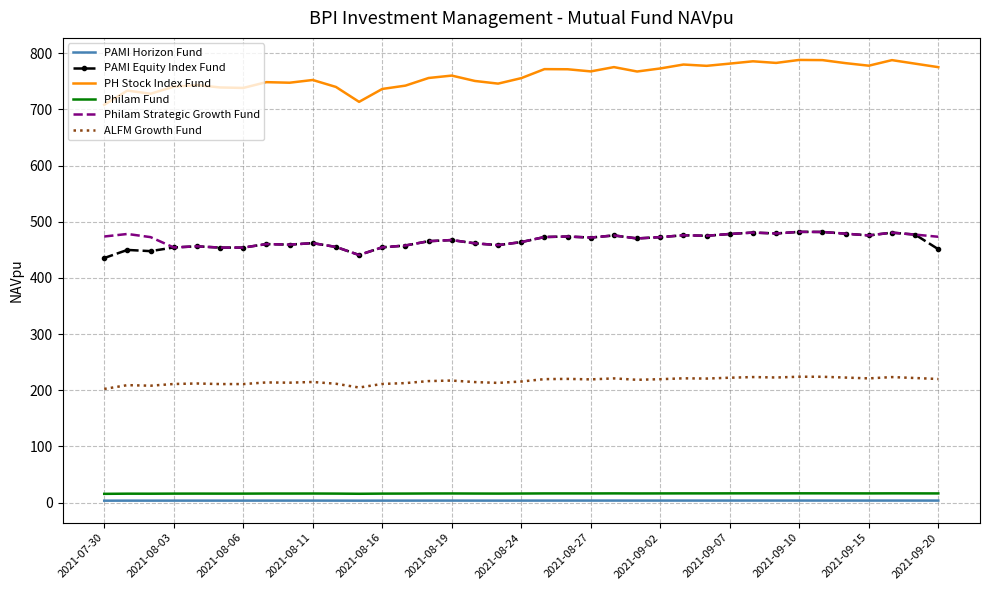

Which series has the widest spread of values?

PH Stock Index Fund